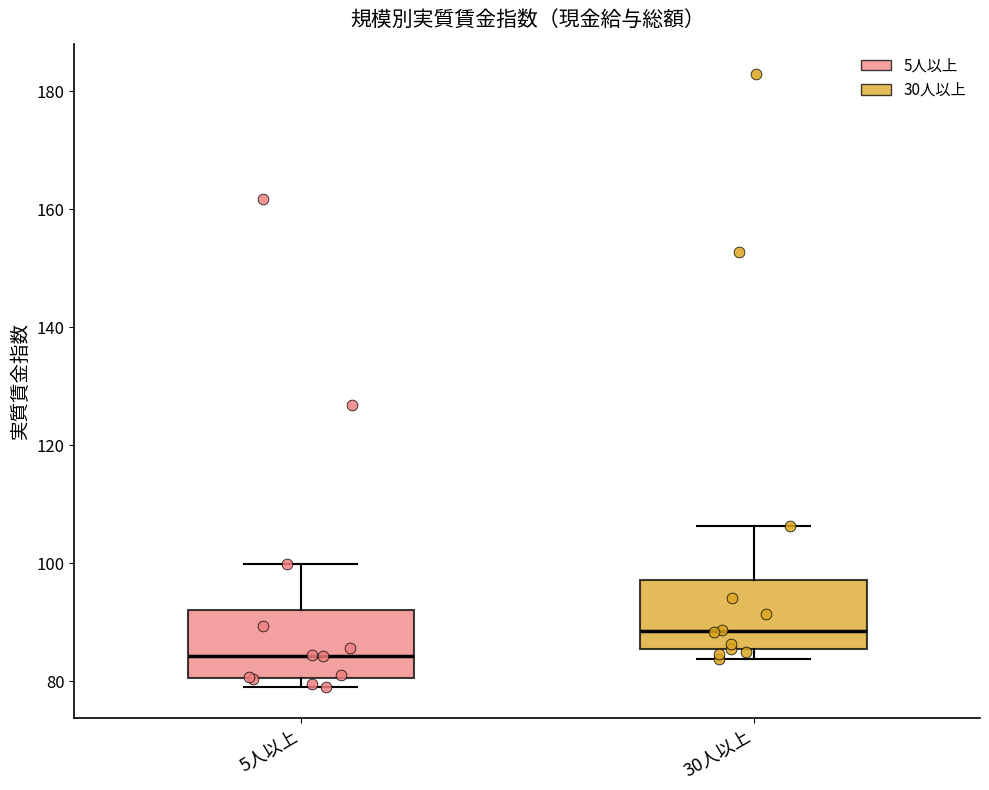

Which box's median line is the highest?

30人以上